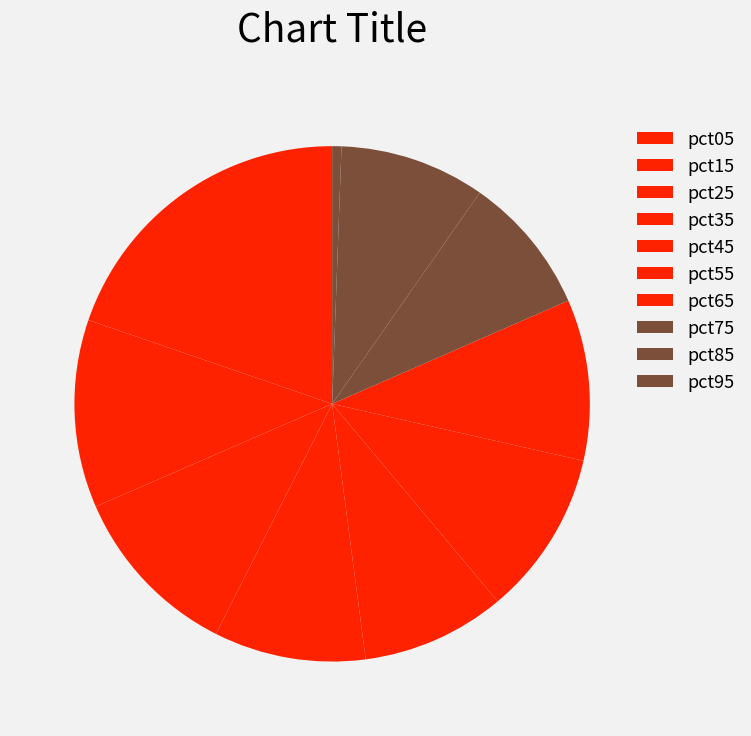

Is pct95 the majority of the pie?

No